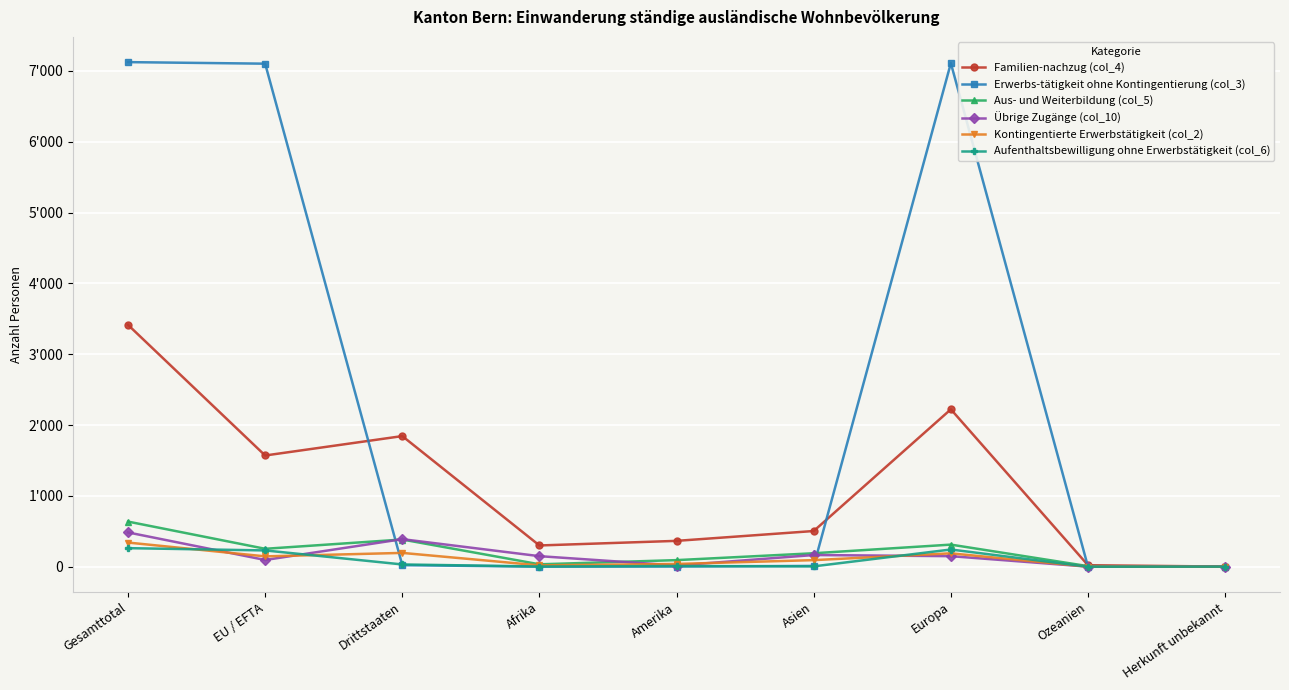

Which series ends up on top after the final intersection of Übrige Zugänge (col_10) and Aufenthaltsbewilligung ohne Erwerbstätigkeit (col_6)?

Übrige Zugänge (col_10)